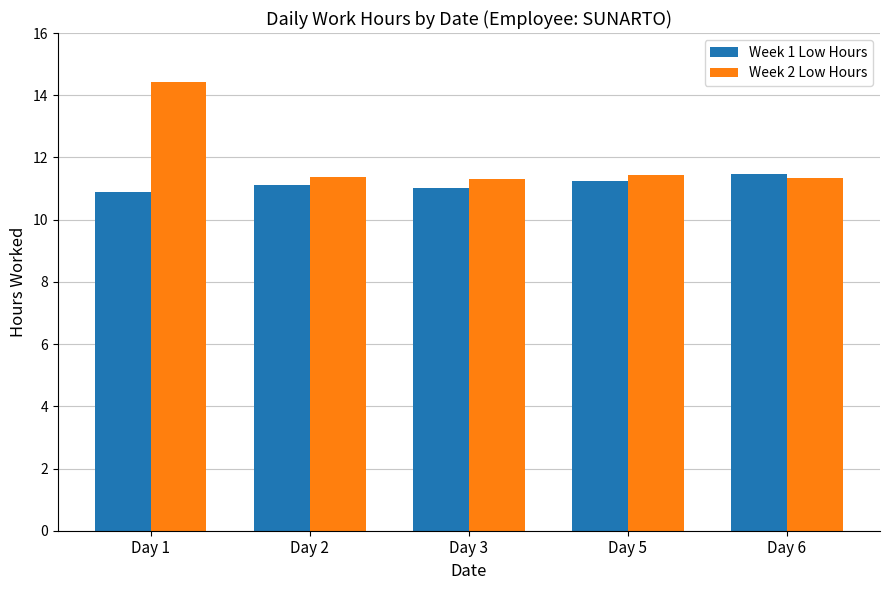

How many bars are there in each group?

2